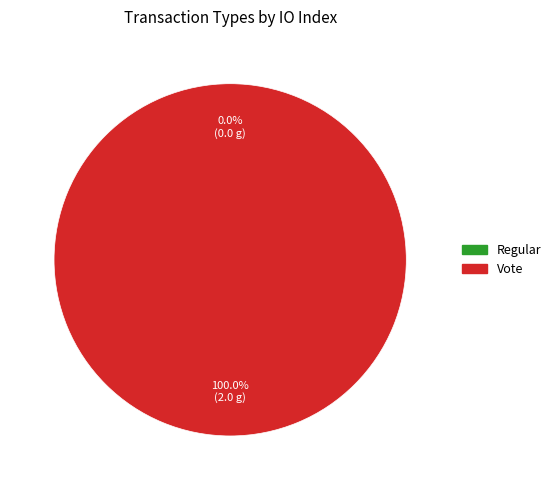

To the nearest percent, what is the difference between the Regular and Vote slice percentages?

100%